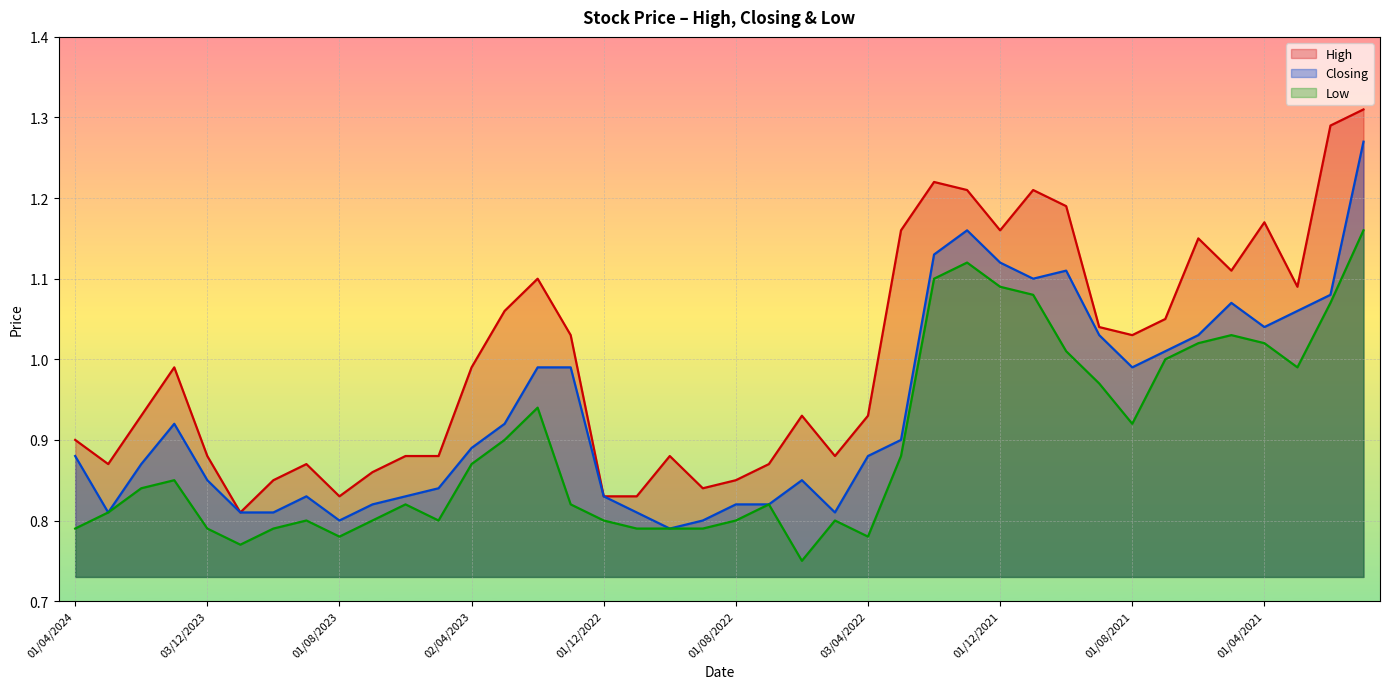

Rank the categories by Low value from lowest to highest.

01/06/2022, 01/11/2023, 01/08/2023, 03/04/2022, 01/04/2024, 03/12/2023, 01/10/2023, 01/11/2022, 02/10/2022, 01/09/2022, 03/09/2023, 02/07/2023, 01/05/2023, 01/12/2022, 01/08/2022, 08/05/2022, 03/03/2024, 04/06/2023, 02/01/2023, 03/07/2022, 01/02/2024, 02/01/2024, 02/04/2023, 01/03/2022, 01/03/2023, 01/08/2021, 01/02/2023, 01/09/2021, 01/03/2021, 01/07/2021, 03/10/2021, 01/06/2021, 01/04/2021, 02/05/2021, 01/02/2021, 01/11/2021, 01/12/2021, 01/02/2022, 02/01/2022, 03/01/2021